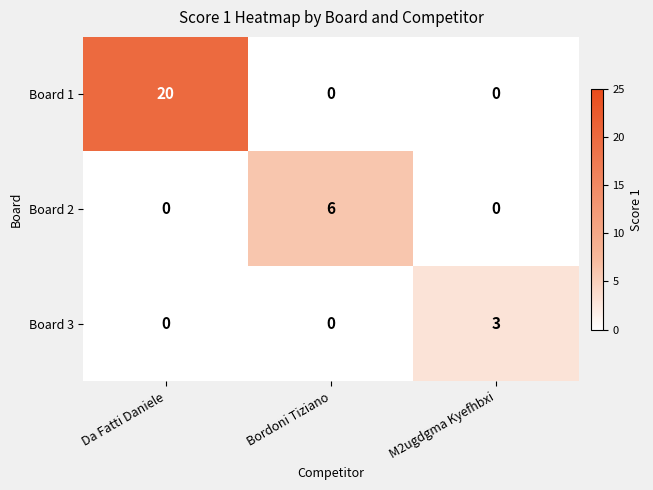

Which category has the highest value across all series?

Da Fatti Daniele